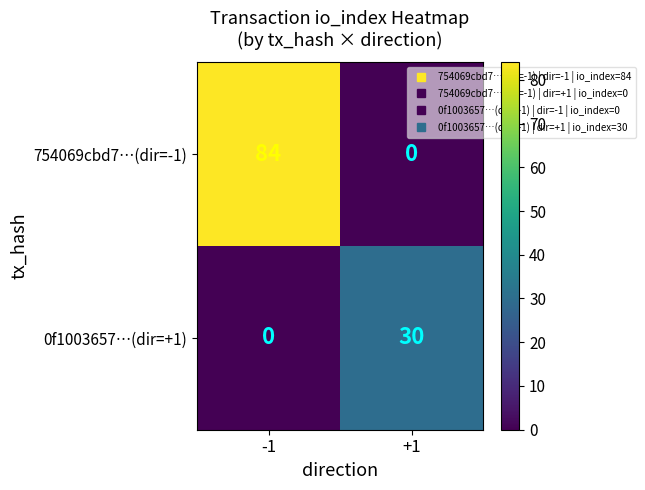

Rank the series at -1 from lowest to highest value.

0f1003657…(dir=+1), 754069cbd7…(dir=-1)